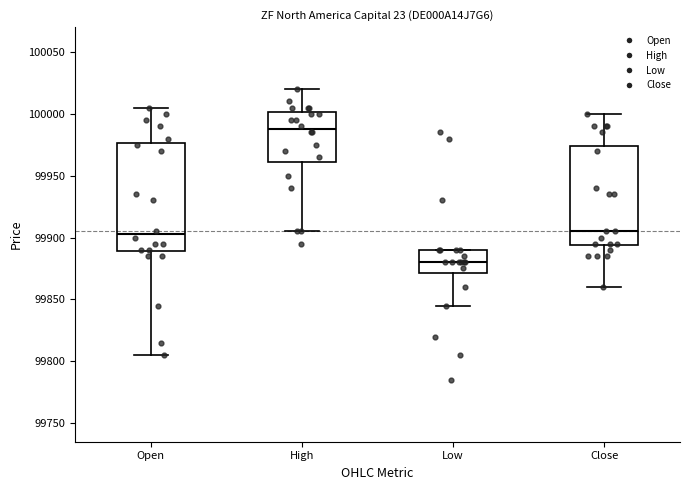

Which box's median line is the lowest?

Low